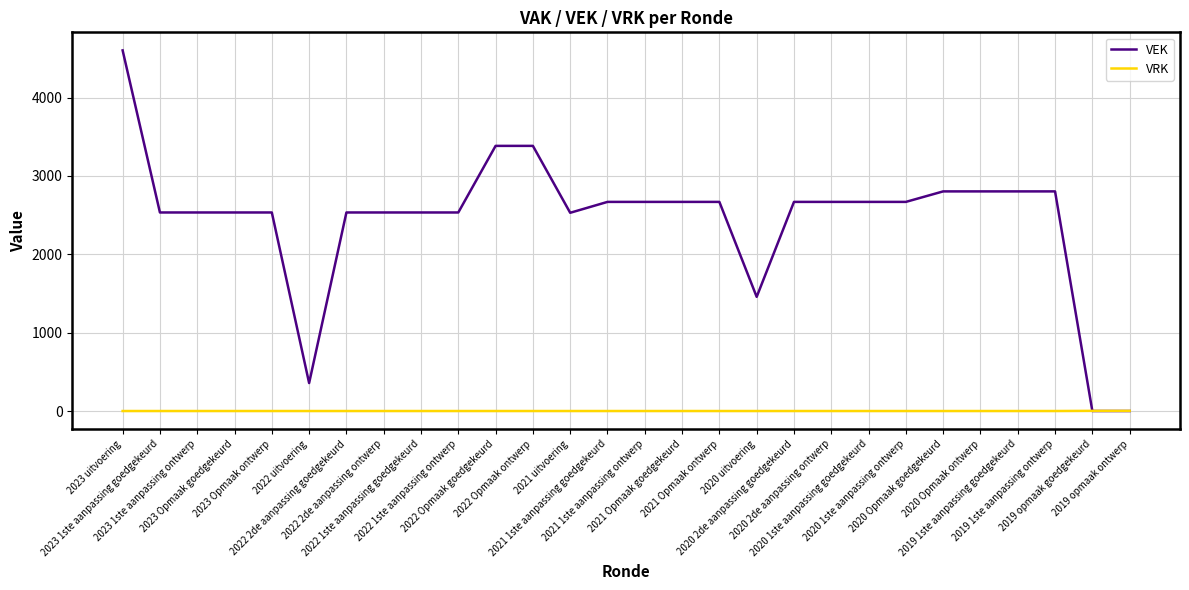

What is the sum of the VEK values at 2020 uitvoering and 2020 2de aanpassing ontwerp?

4126